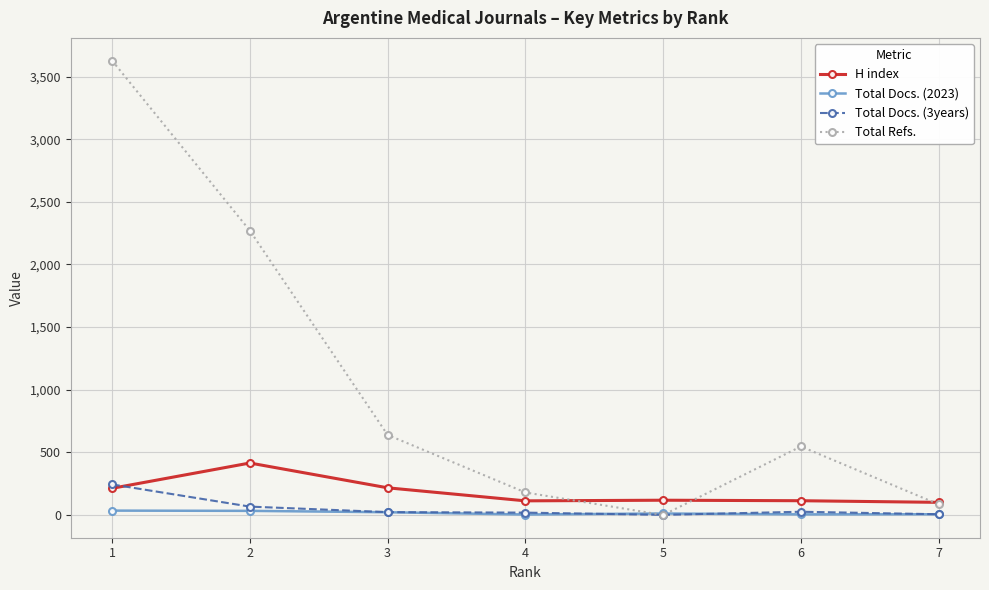

Is this an area chart (filled region under the line)?

No